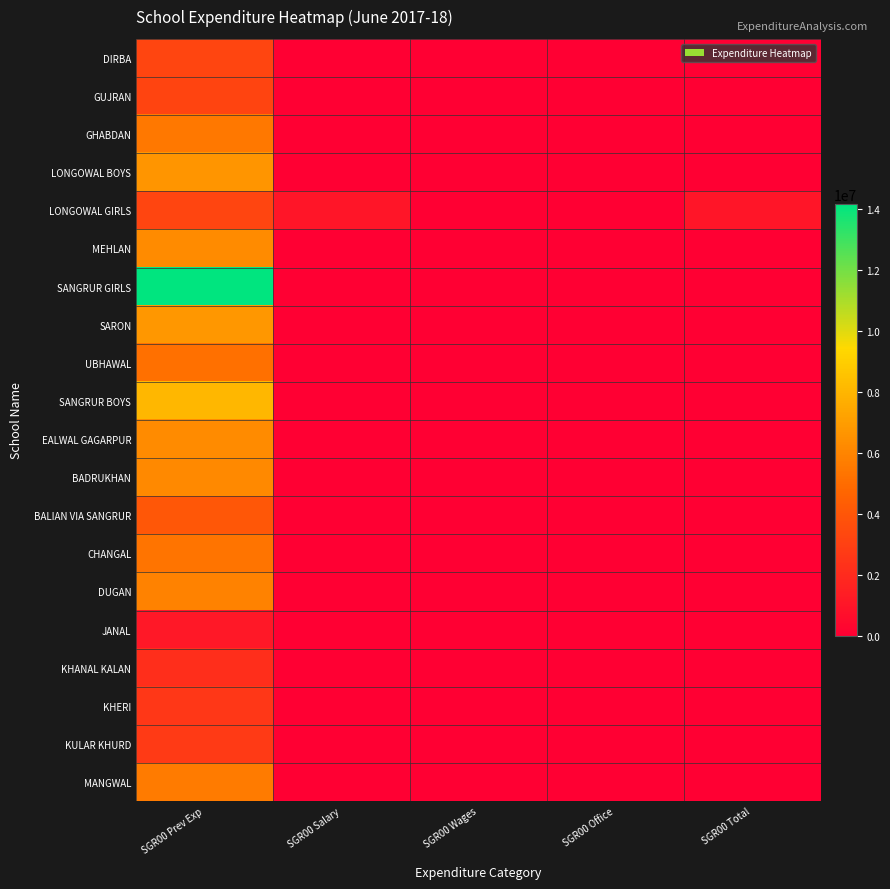

Is it true that GUJRAN equals 1969203 at SGR00 Office?

False